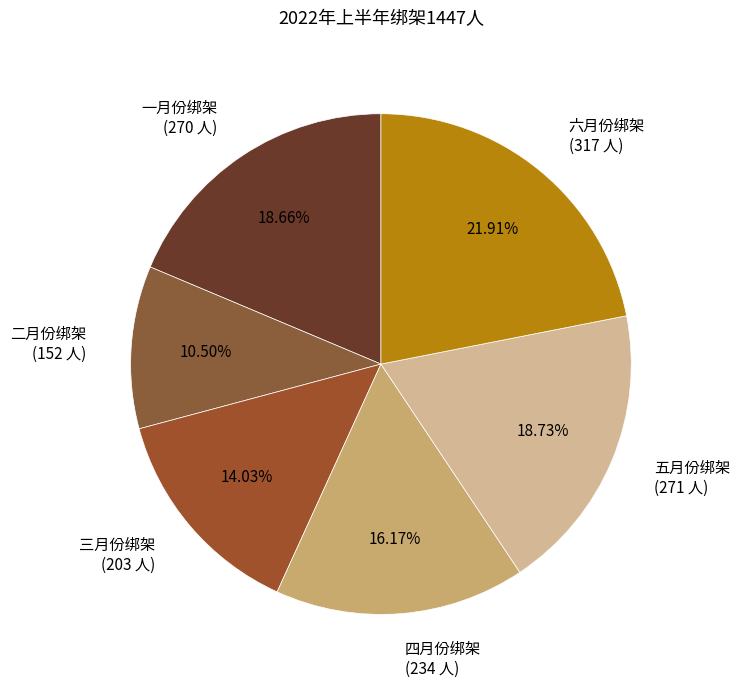

Is the sum of 六月份绑架 and 二月份绑架 greater than half?

No